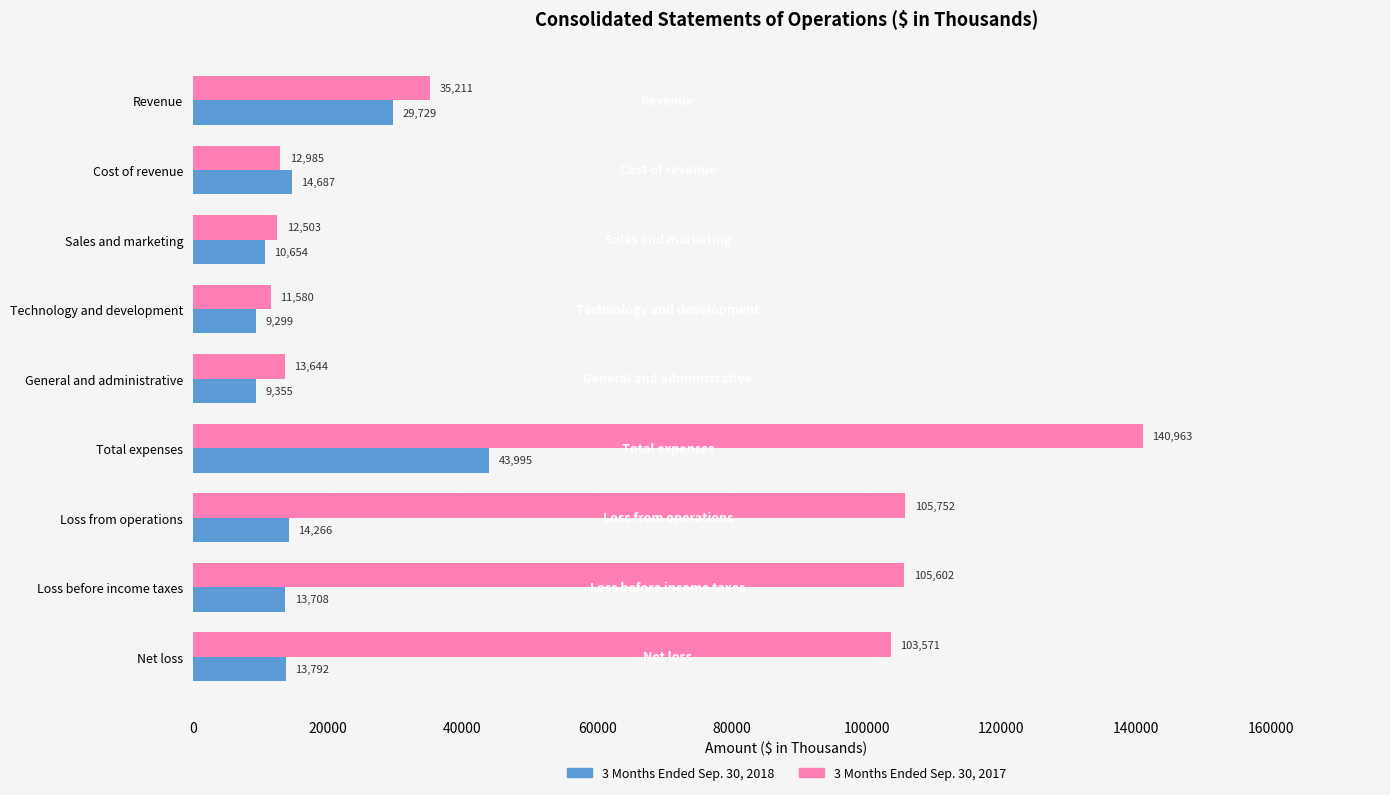

What is the spread (max minus min) of values at Revenue?

5482